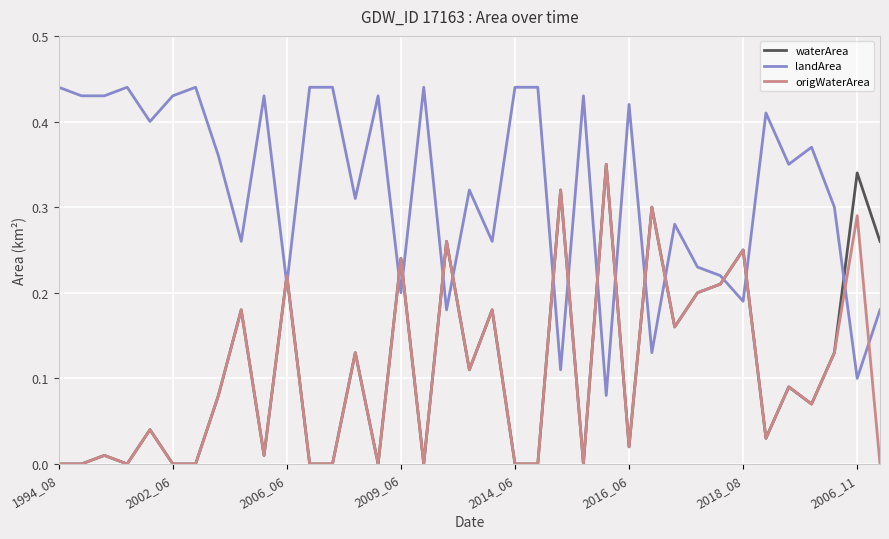

How many lines are shown in the chart?

3